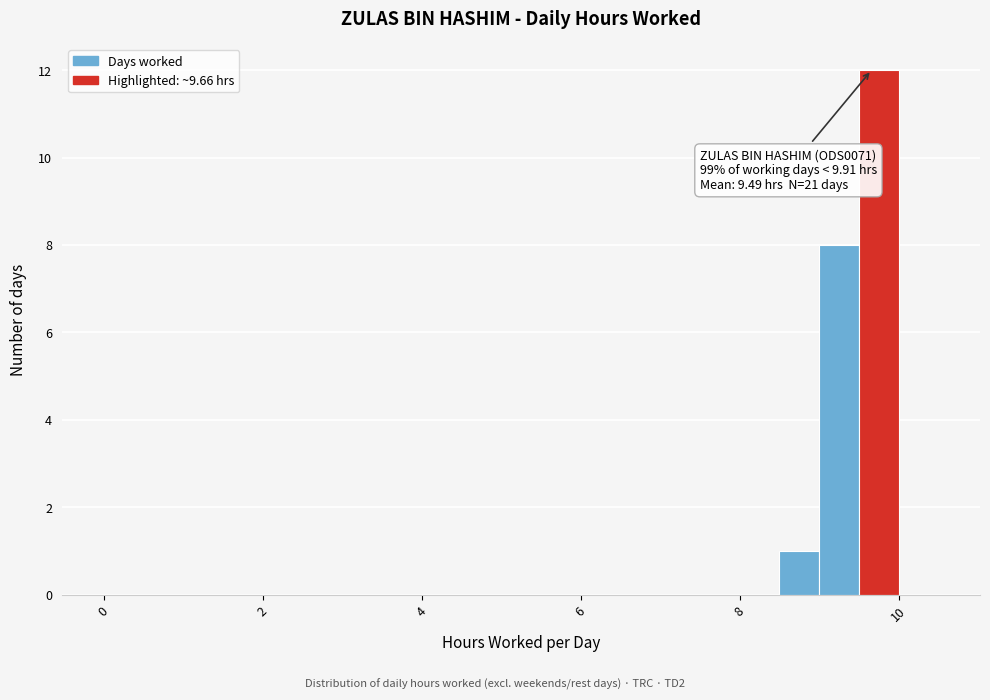

Around what value on the x-axis is the tallest bar? Give the approximate position of its centre, as read against the axis.

9.8